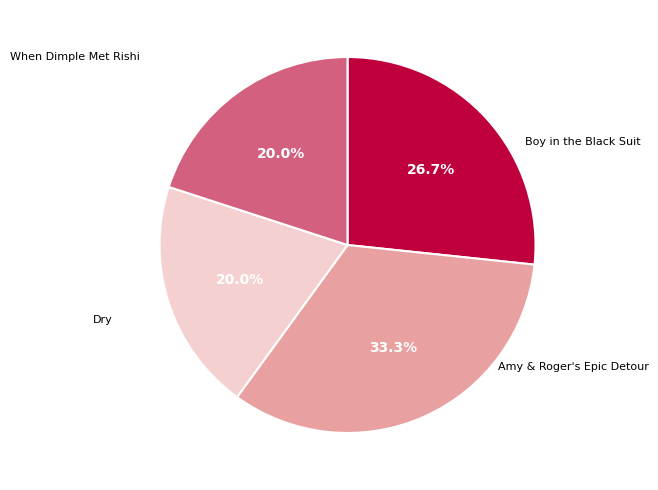

Is there any slice that represents more than half of the pie?

No